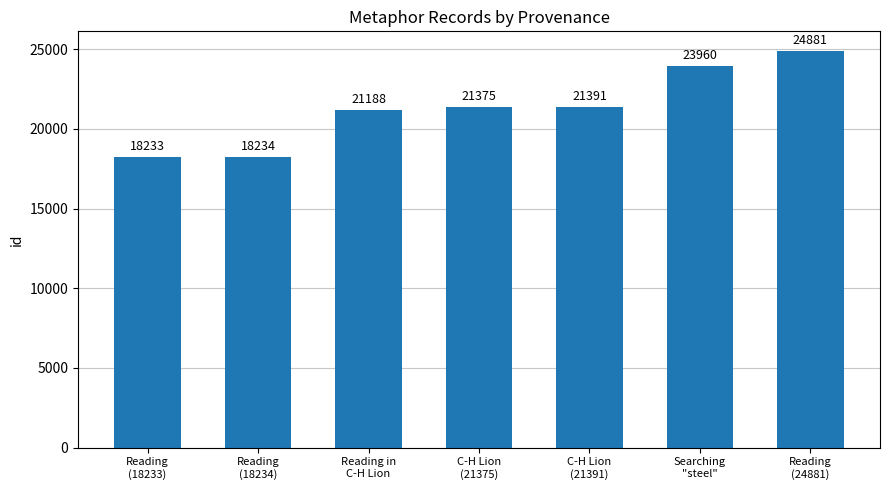

Is it true that the value at C-H Lion
(21391) is 7796?

False